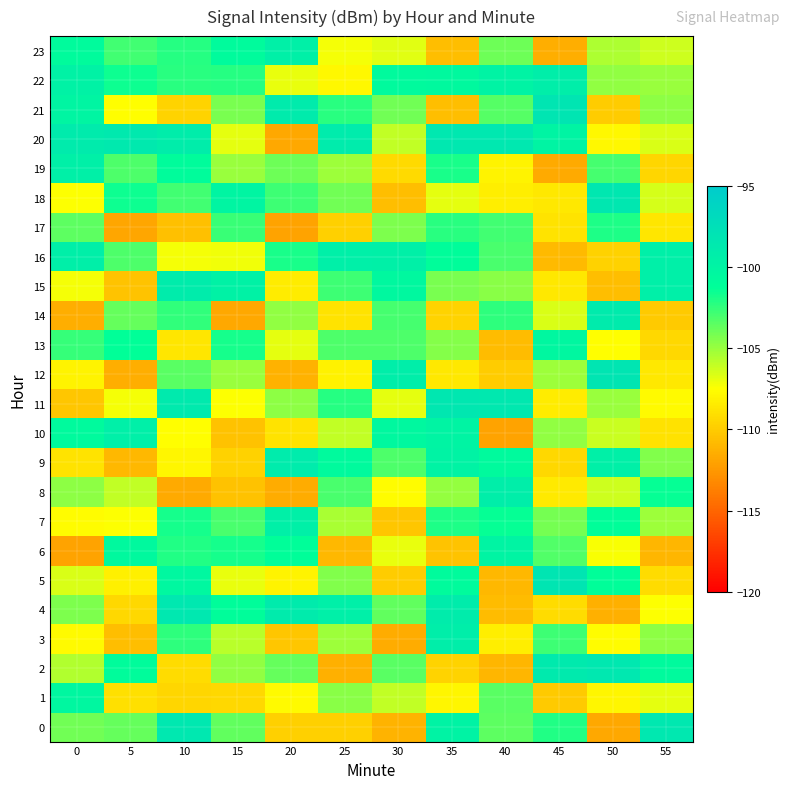

Between 15 and 30, which is larger?

15